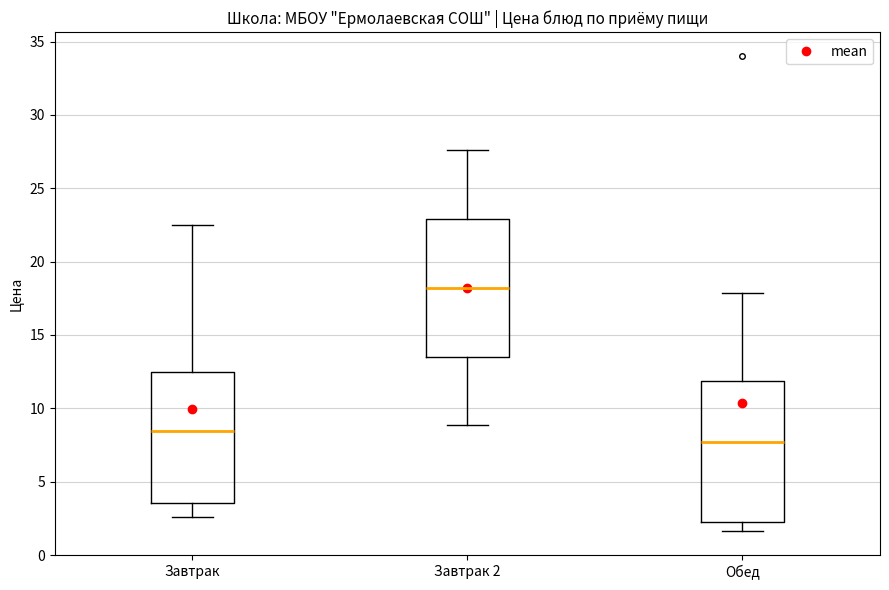

Where is the lower edge of the box for Обед on the y-axis? The values are not printed on the chart, so give them approximately, as read against the axis.

2.0